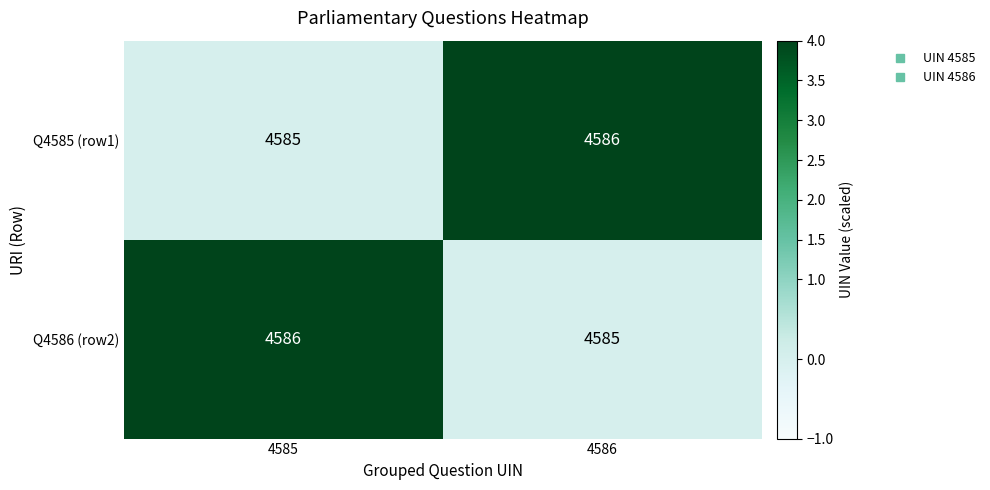

Is the value of Q4586 (row2) at 4586 greater than the value of Q4585 (row1) at 4586?

No